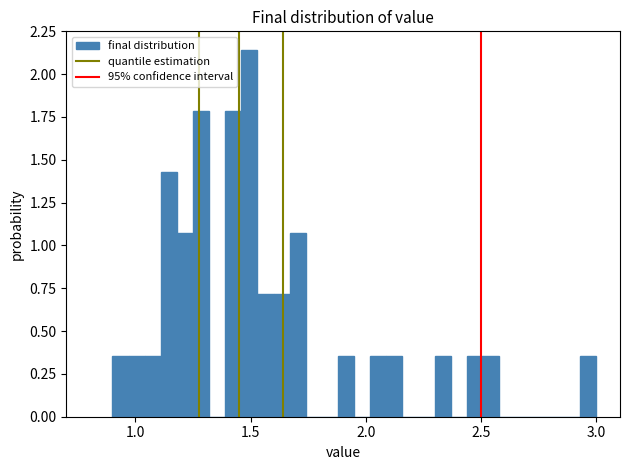

Read against the x-axis, roughly where is the centre of the tallest bar?

1.50